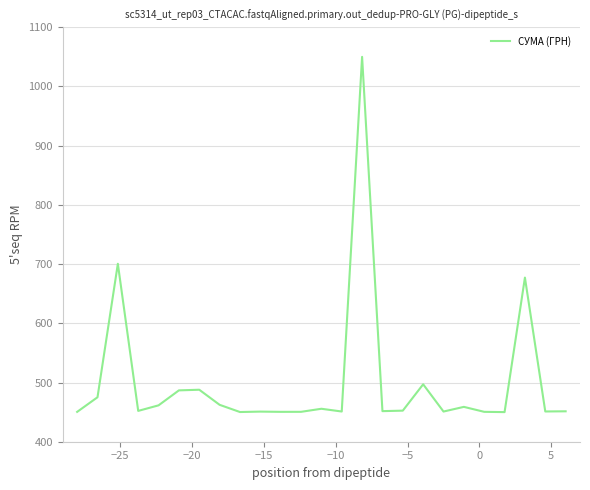

What is the minimum value shown in the chart?

450.0